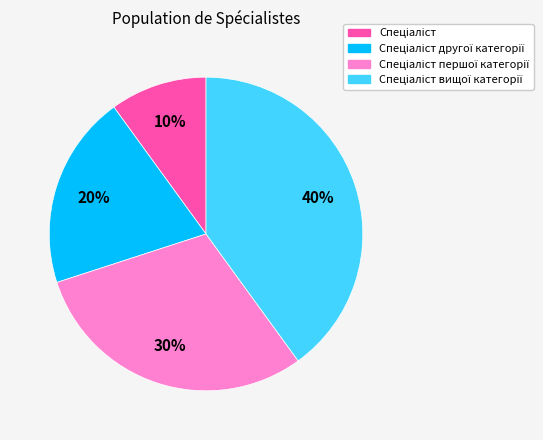

To the nearest percent, what is the average slice percentage?

25%